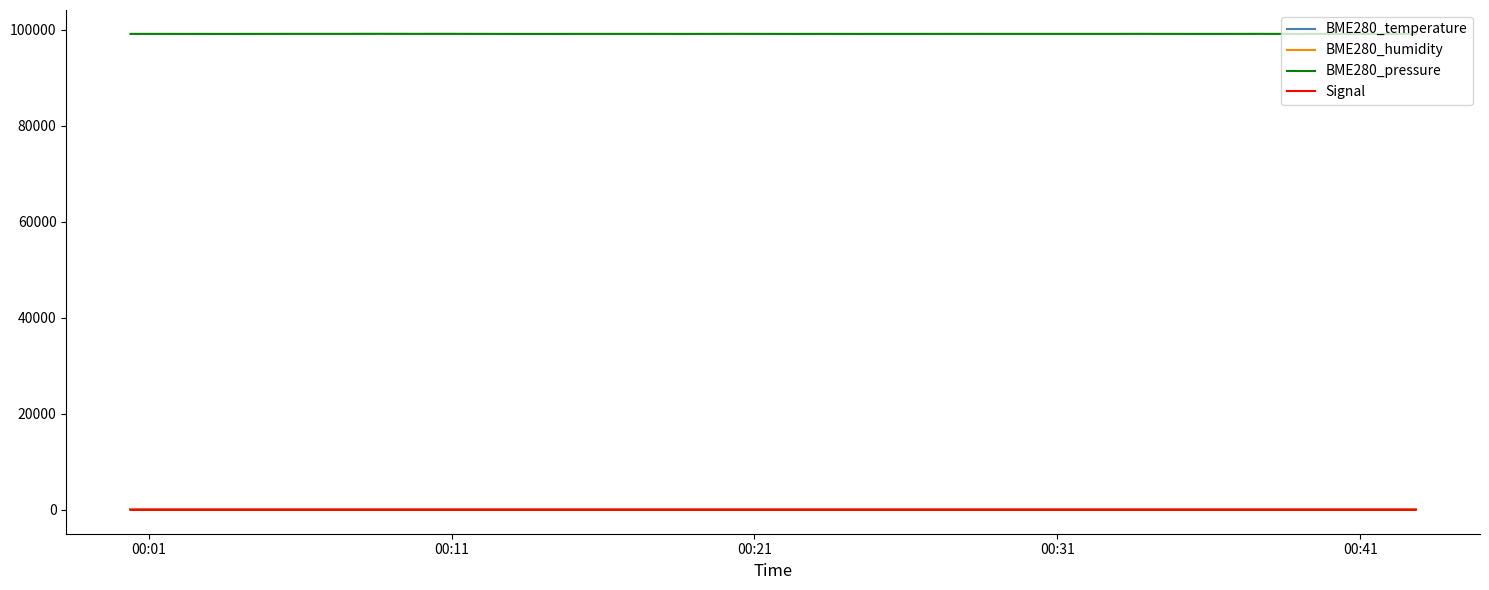

Which series has the largest range (max minus min)?

BME280_pressure